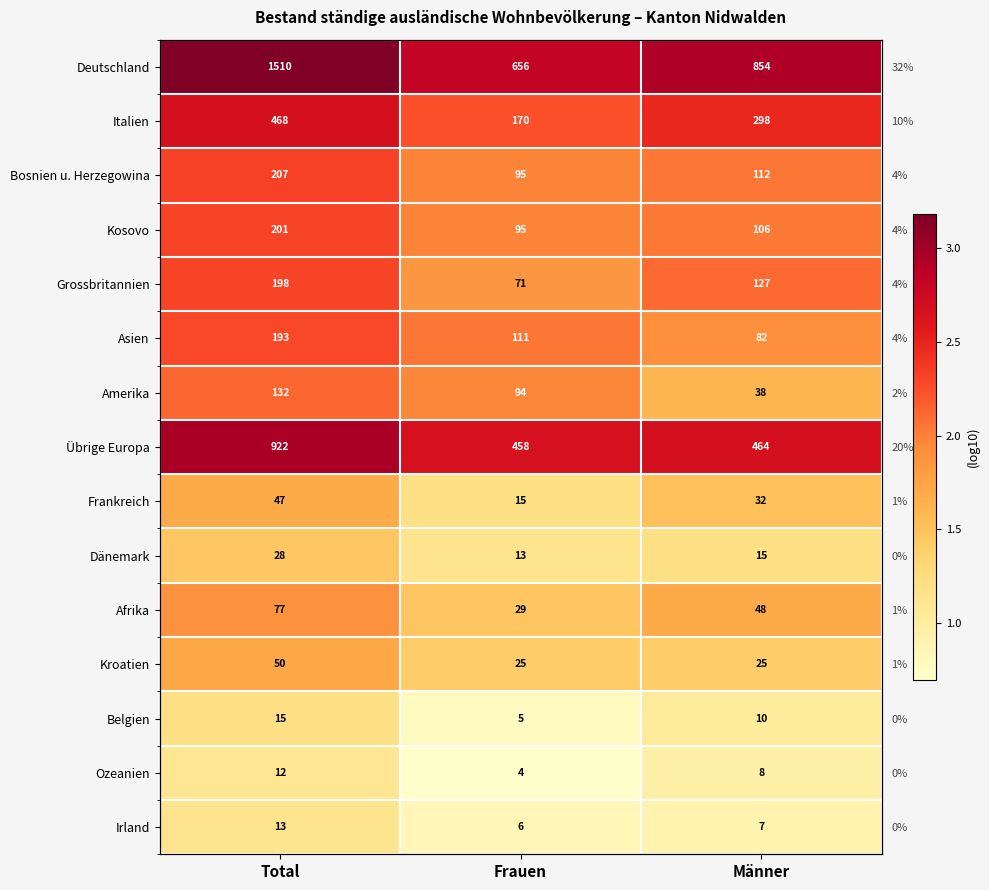

The Frankreich series shows 2.4 at Männer. True or false?

False